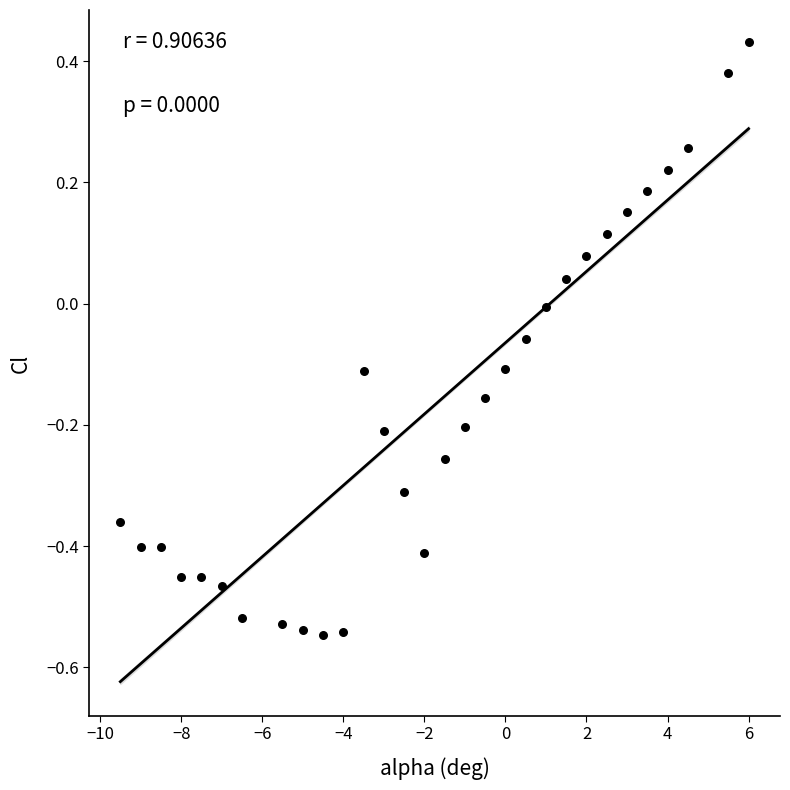

What is the range of X values (max minus min)?

15.5